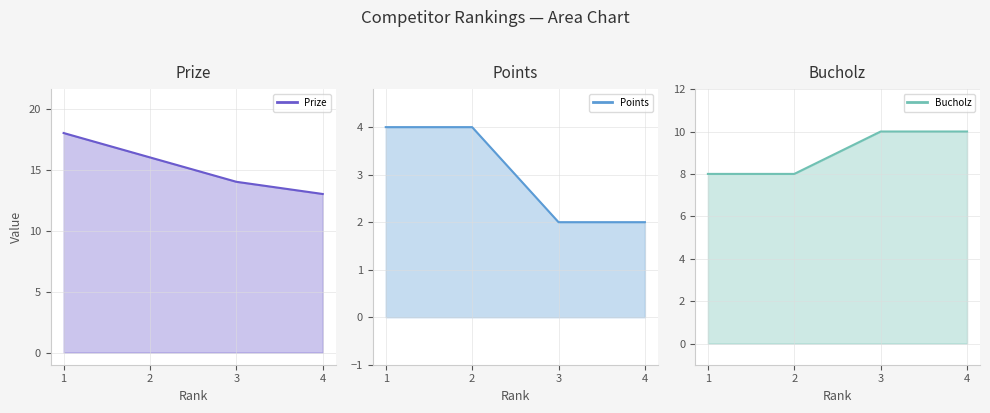

How many data points in Points are less than 4?

2